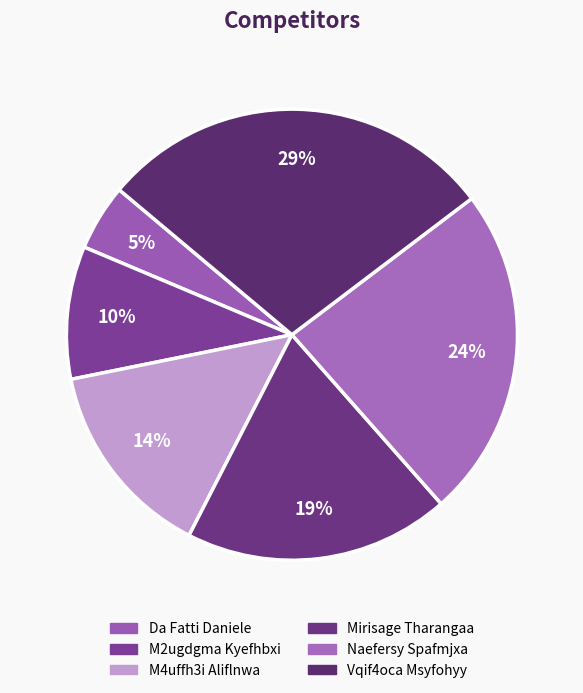

What is the ratio of the value at M4uffh3i Aliflnwa to the value at Mirisage Tharangaa?

0.8